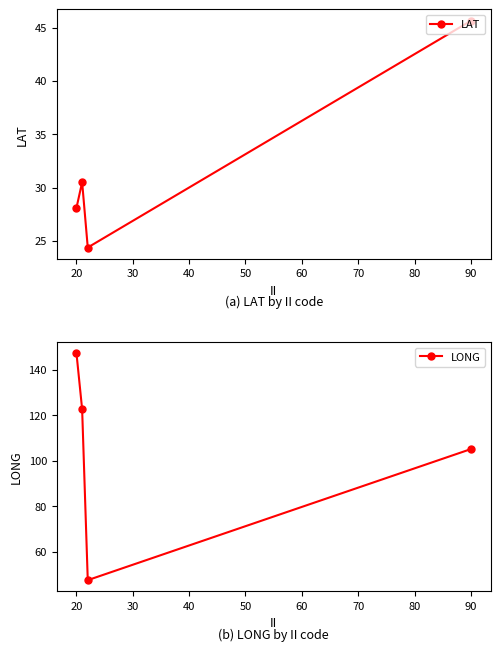

How many data points in LONG are above 122?

2